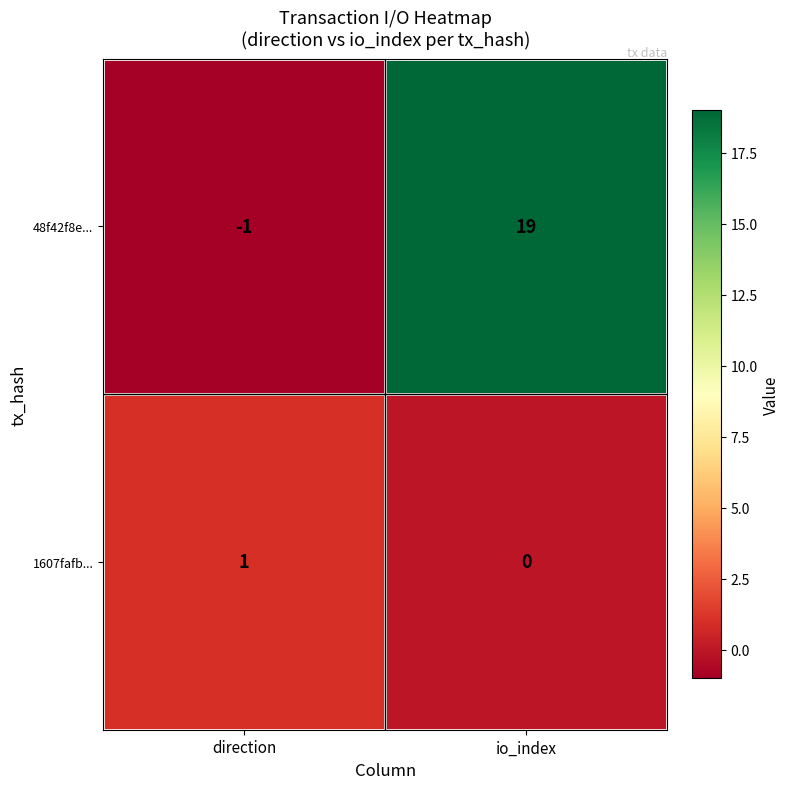

List the series in order of their overall mean, lowest first.

1607fafb..., 48f42f8e...